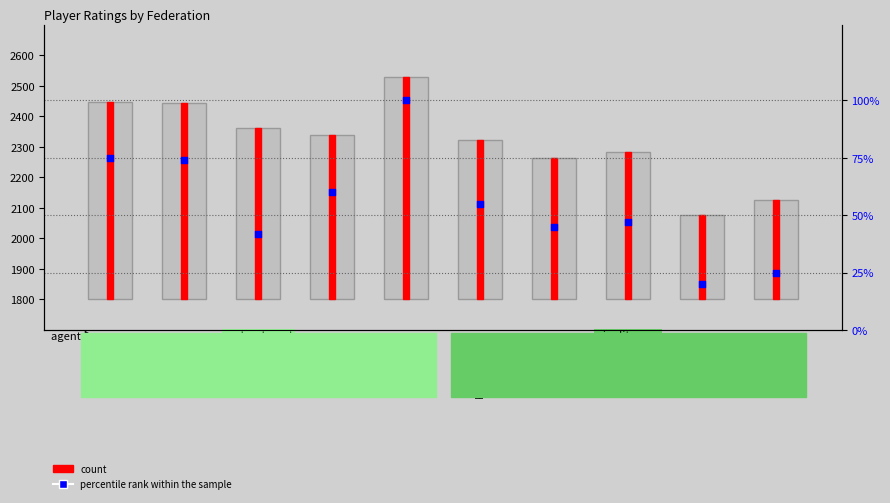

Which series contains the lowest Y value?

percentile rank within the sample